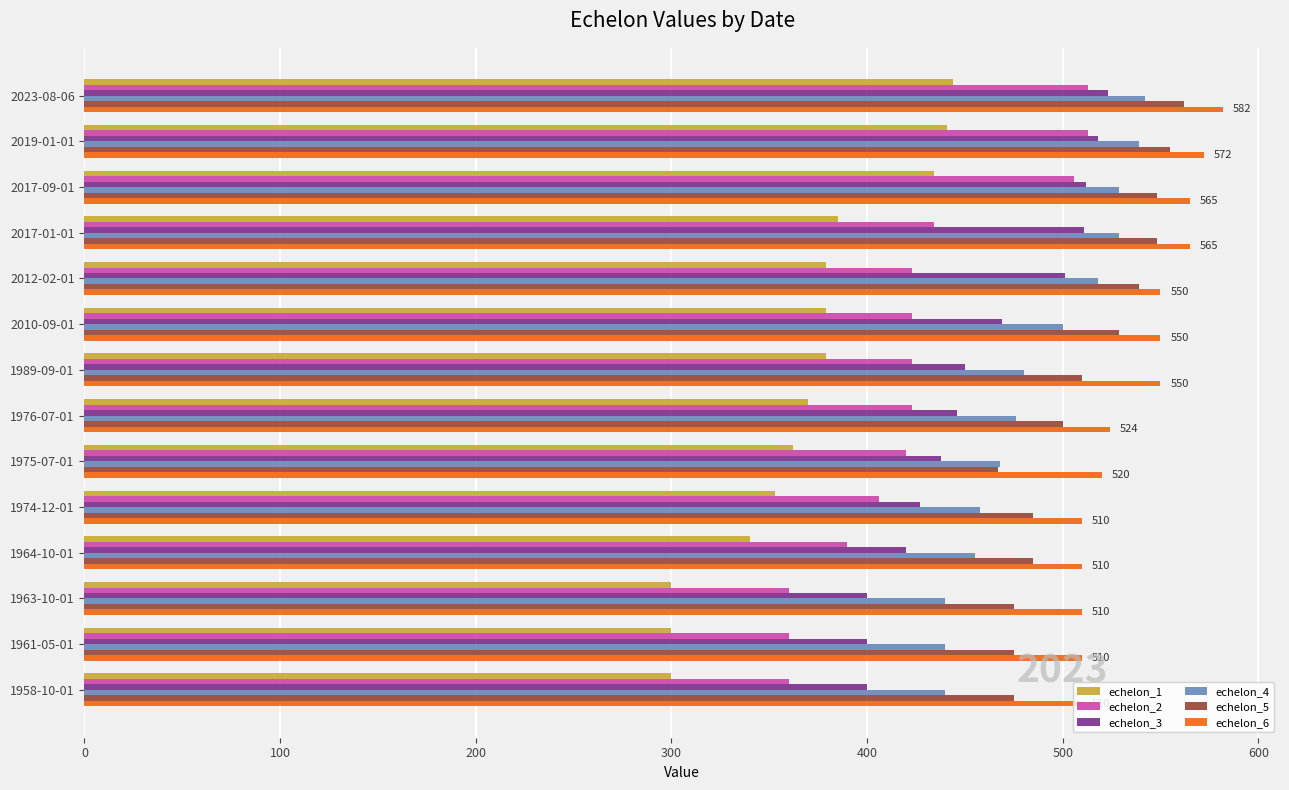

What is the difference between the second highest and second lowest values in the echelon_2 series?

153